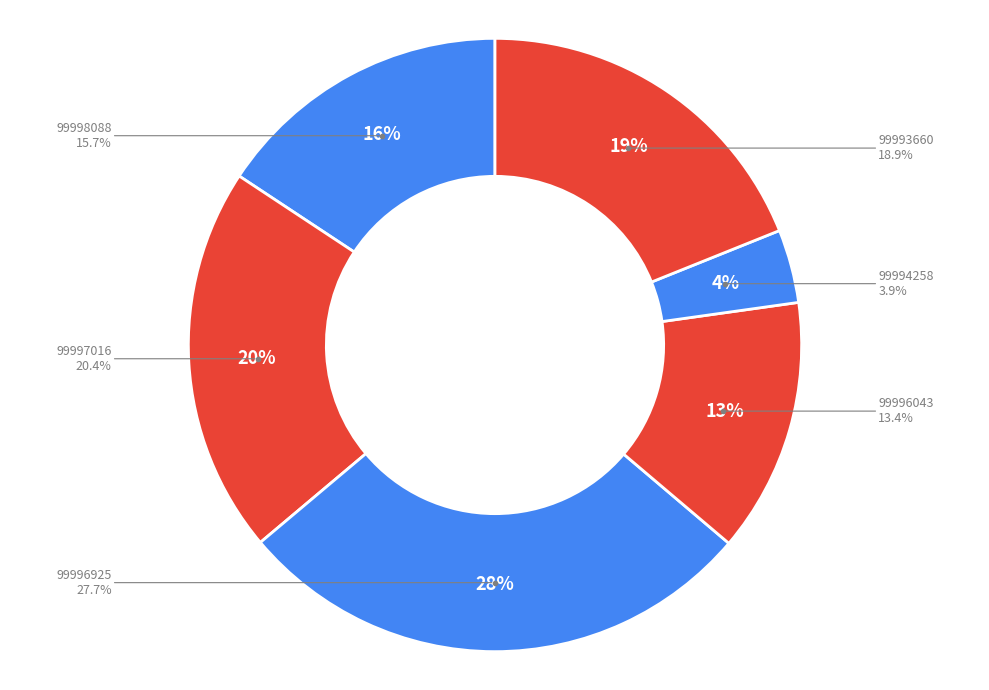

Combined, do 99994258 and 99998088 account for over 50%?

No